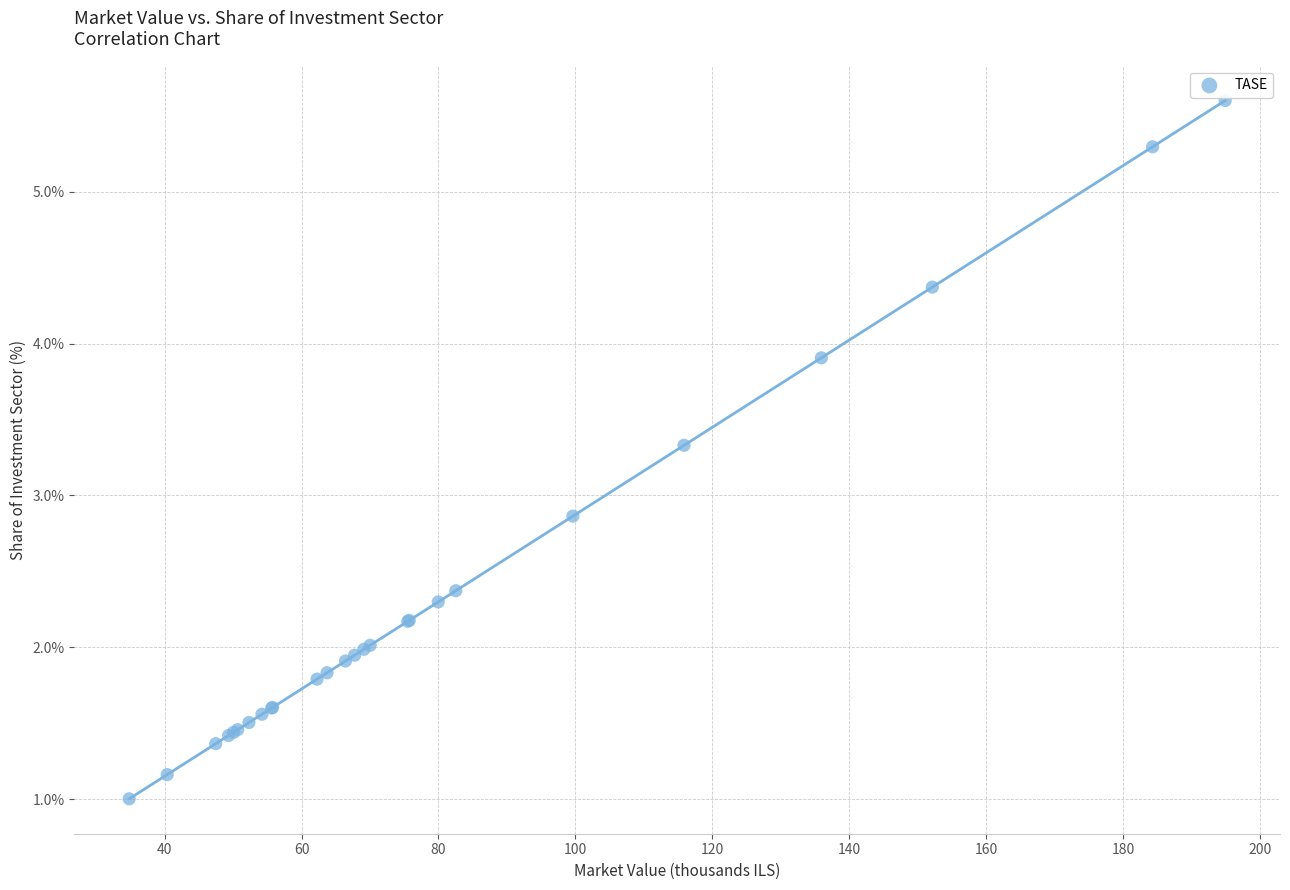

What Y value in the scatter plot is closest to 3?

2.9